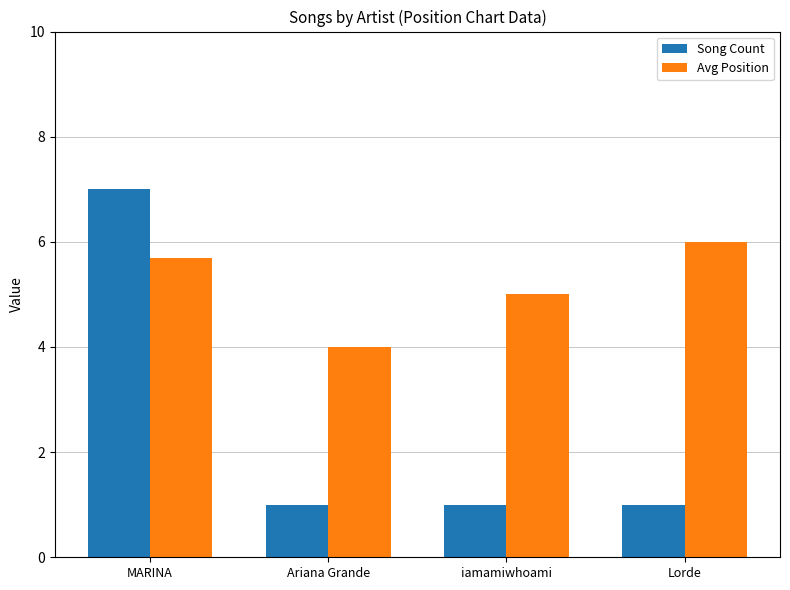

What are all the series names shown in the legend?

Song Count, Avg Position